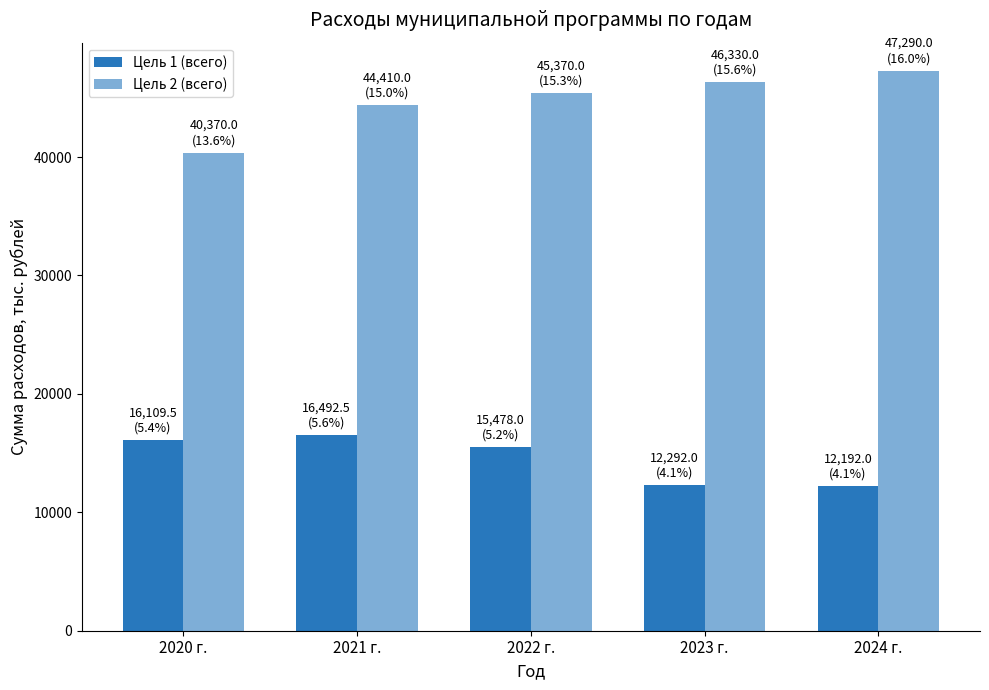

Which series has the largest total across all categories?

Цель 2 (всего)